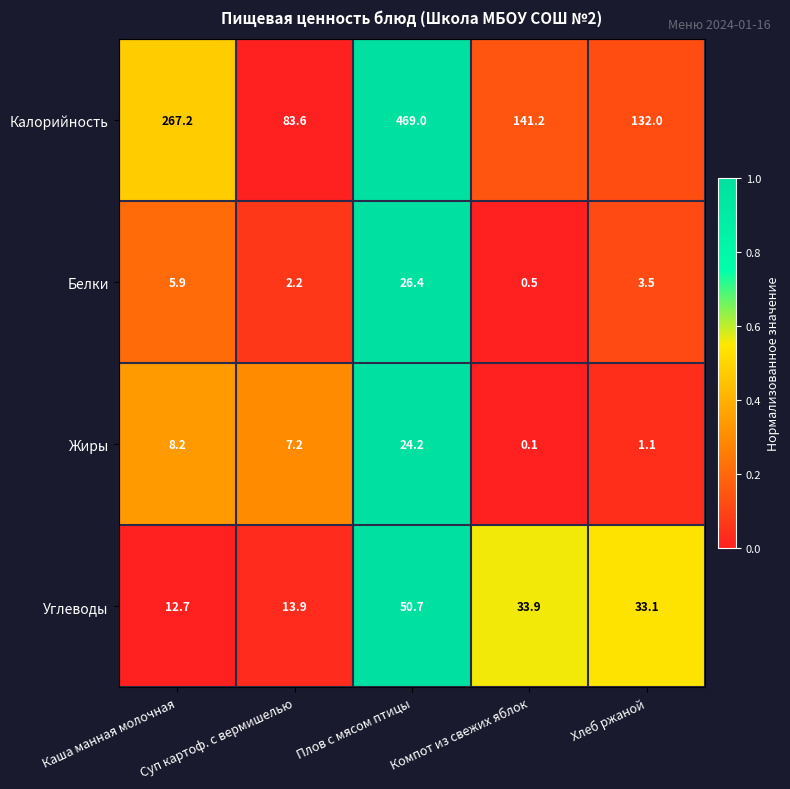

The Углеводы series shows 17.9 at Каша манная молочная. True or false?

False